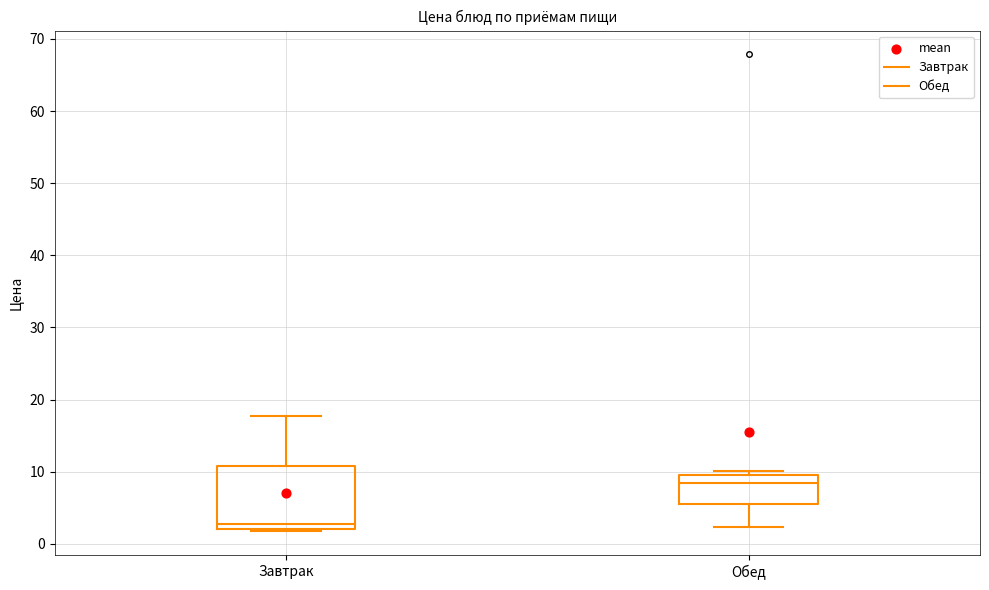

Comparing the boxes themselves (not the whiskers), which one is the tallest?

Завтрак